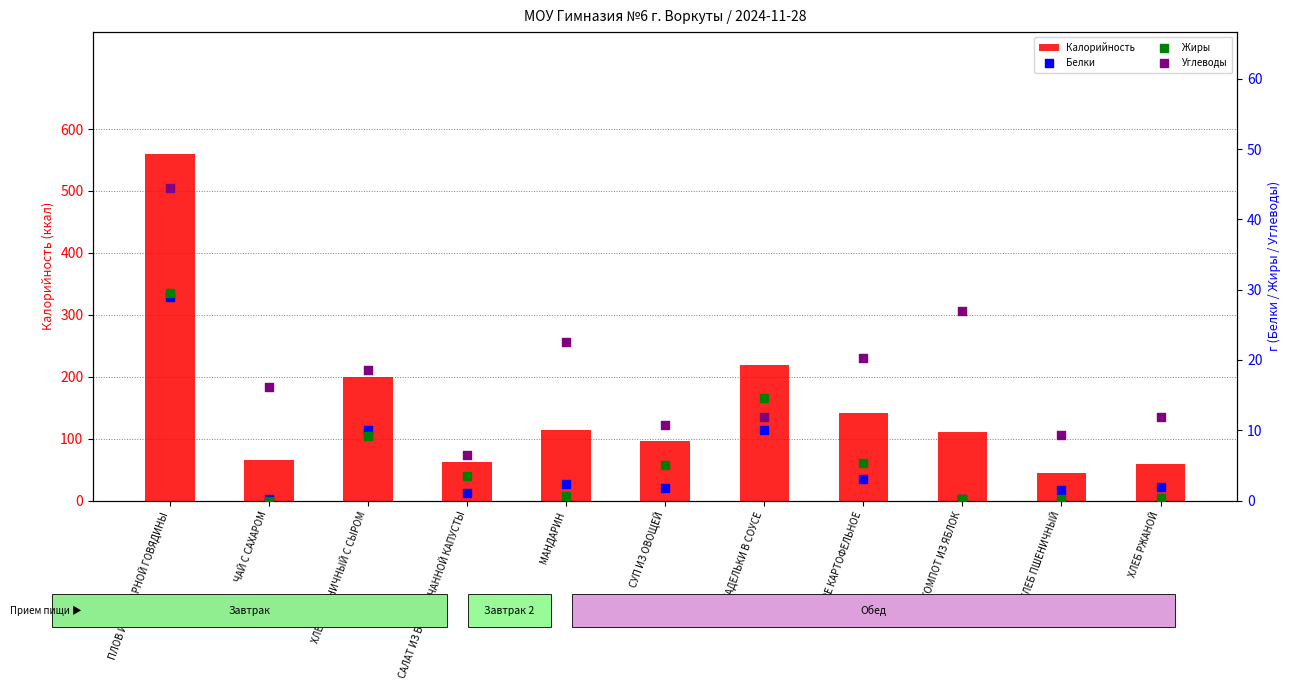

What is the total value across all series at САЛАТ ИЗ БЕЛОКОЧАННОЙ КАПУСТЫ?

74.0